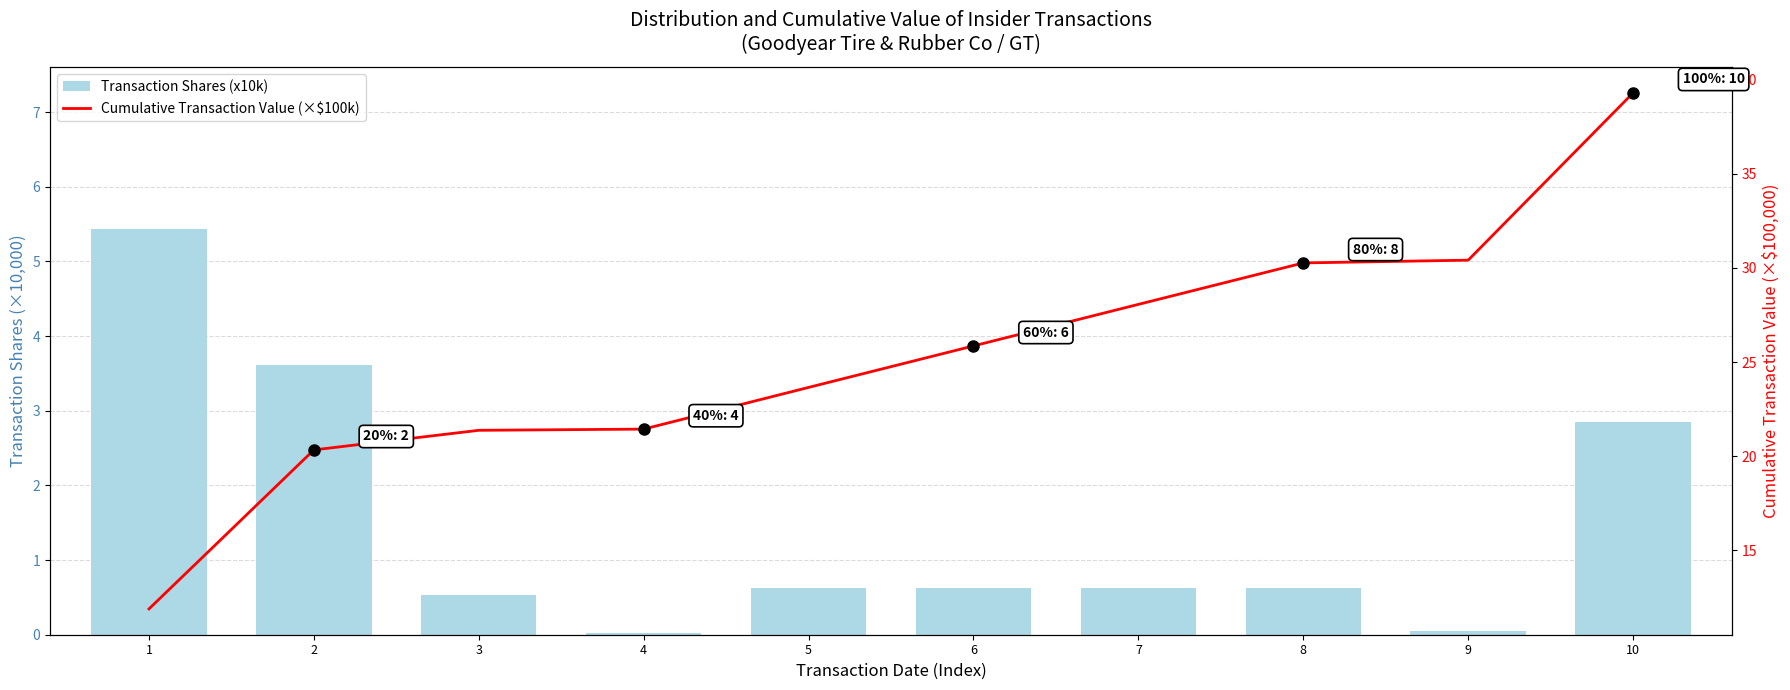

Reading left to right, what are all the values shown in this chart?

Transaction Shares (x10k): 1=5.4	2=3.6	3=0.5	4=0.0	5=0.6	6=0.6	7=0.6	8=0.6	9=0.0	10=2.8
Cumulative Transaction Value (×$100k): 1=11.9	2=20.3	3=21.4	4=21.4	5=23.7	6=25.9	7=28.1	8=30.3	9=30.4	10=39.3